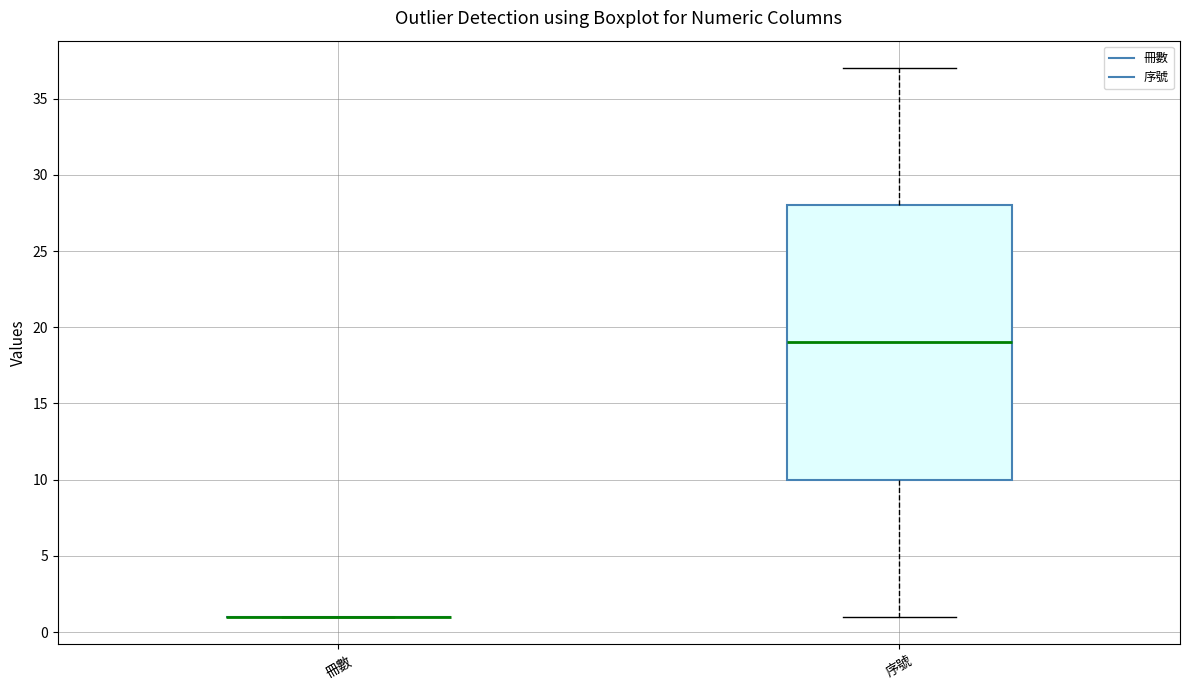

Reading left to right, read every box against the y-axis: the position of its median line, the range the box covers, and the ends of its whiskers. The values are not printed on the chart, so give them approximately, as read against the axis.

冊數: box collapsed to a line at 1, whiskers 1 to 1
序號: median 19, box 10 to 28, whiskers 1 to 37